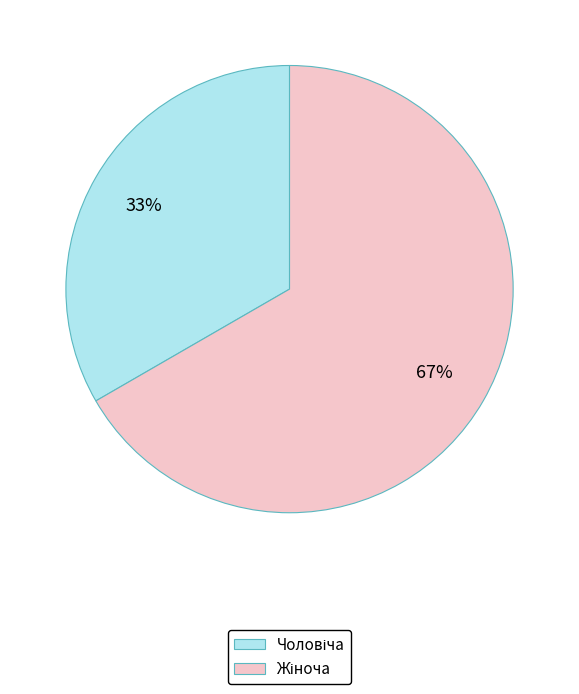

To the nearest percent, what is the average slice percentage?

50%